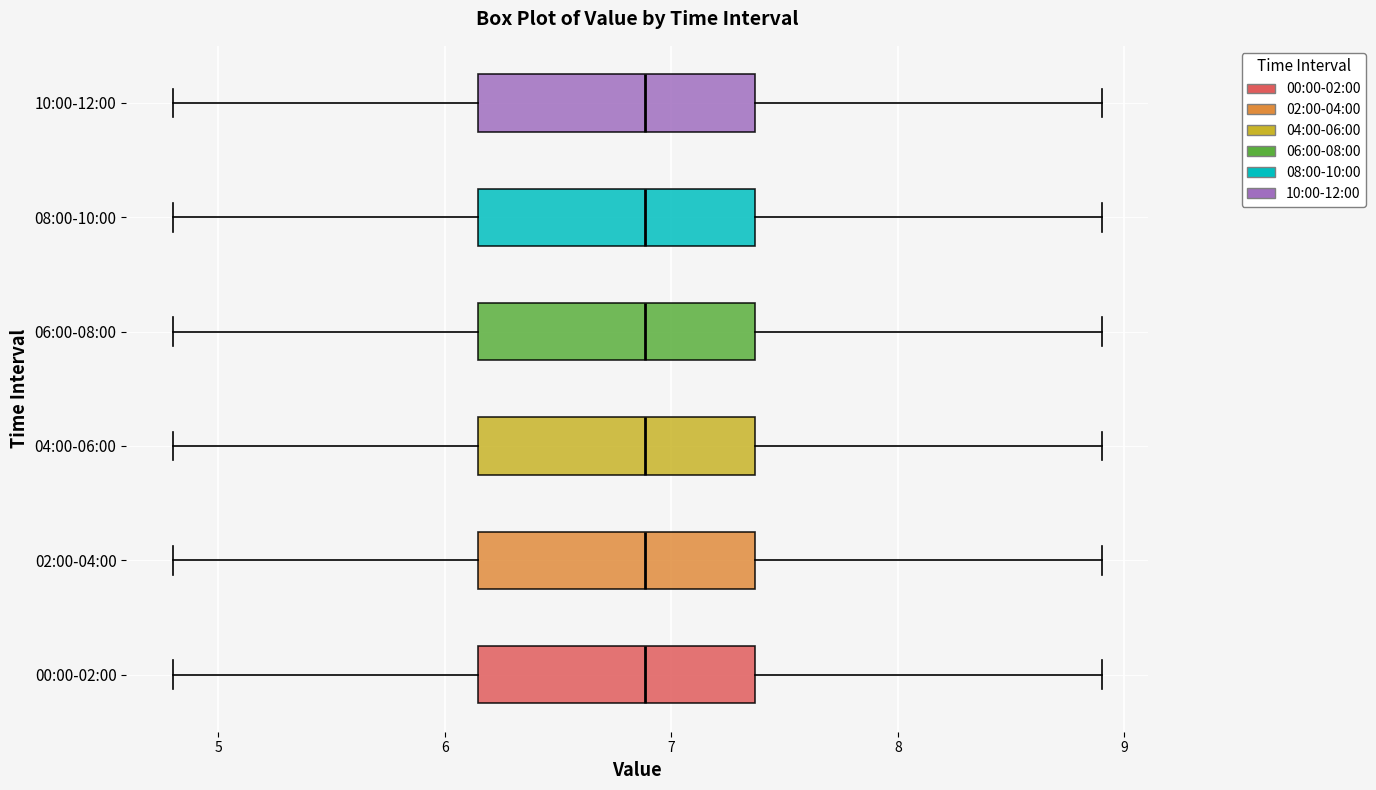

Where is the left edge of the box for 02:00-04:00 on the x-axis? The values are not printed on the chart, so give them approximately, as read against the axis.

6.1